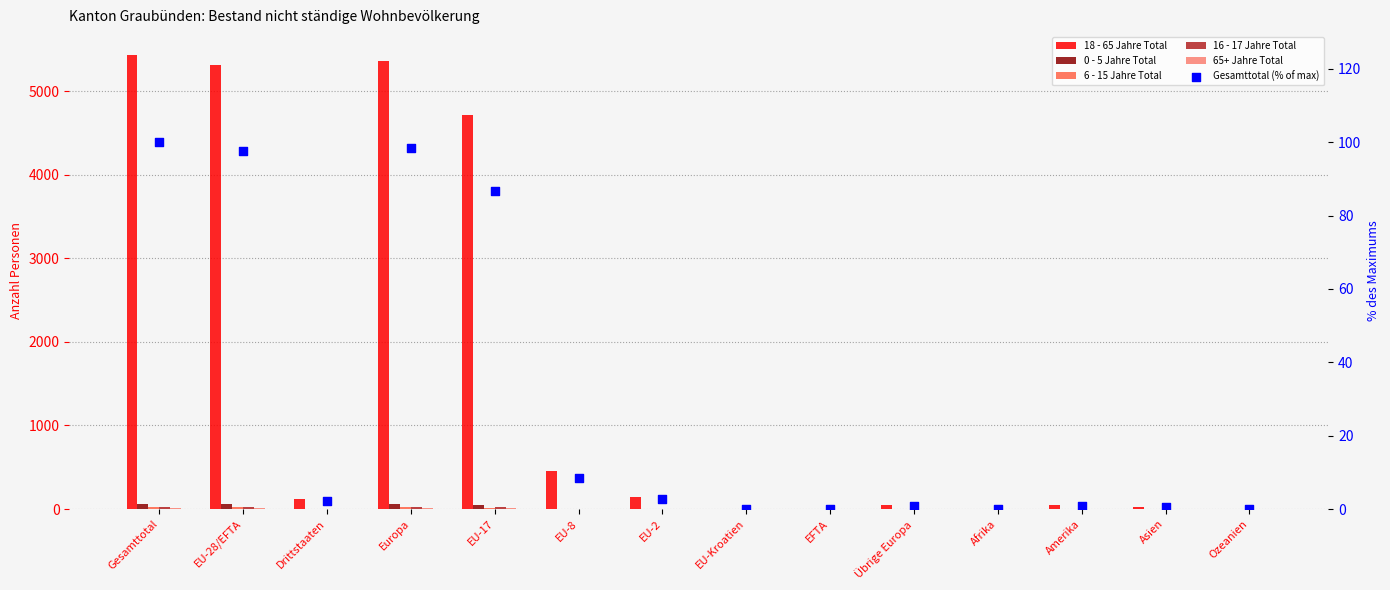

What is the total value across all series at Übrige Europa?

45.8